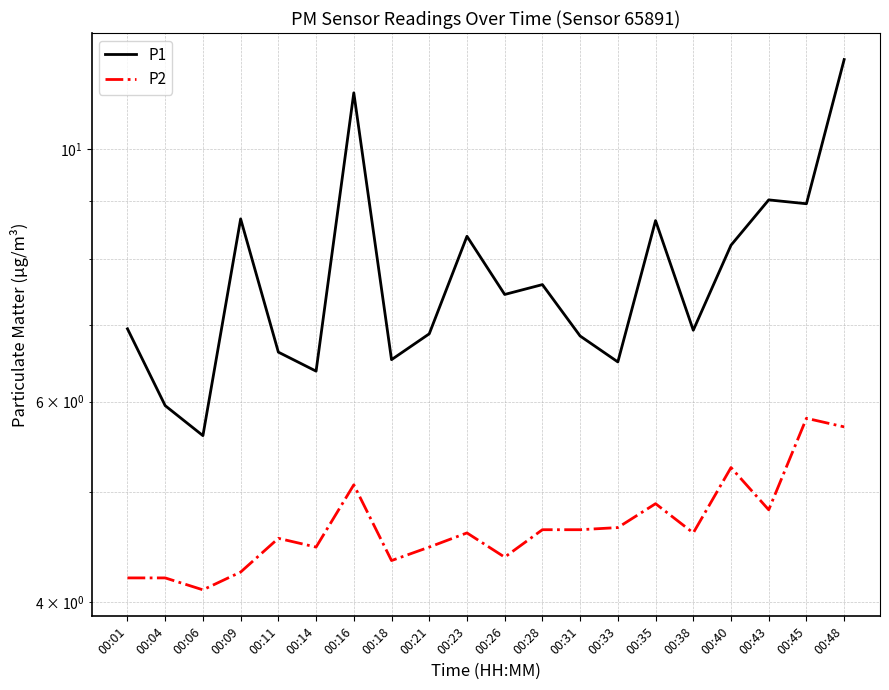

True or false: P1 and P2 intersect in this chart.

False